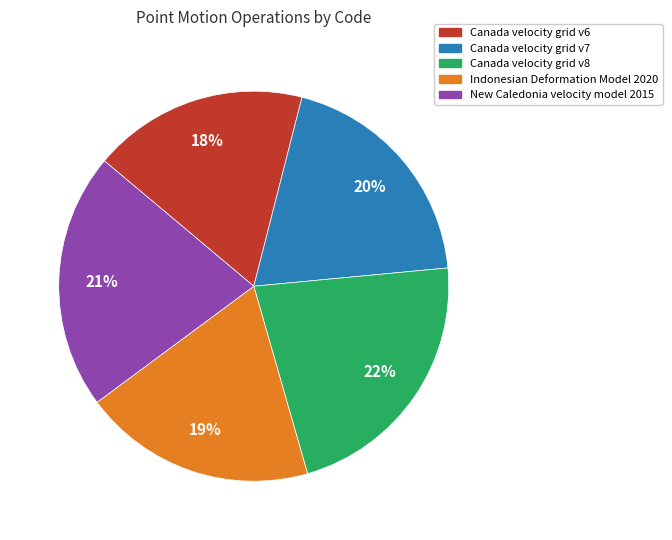

How many segments does this pie chart have?

5